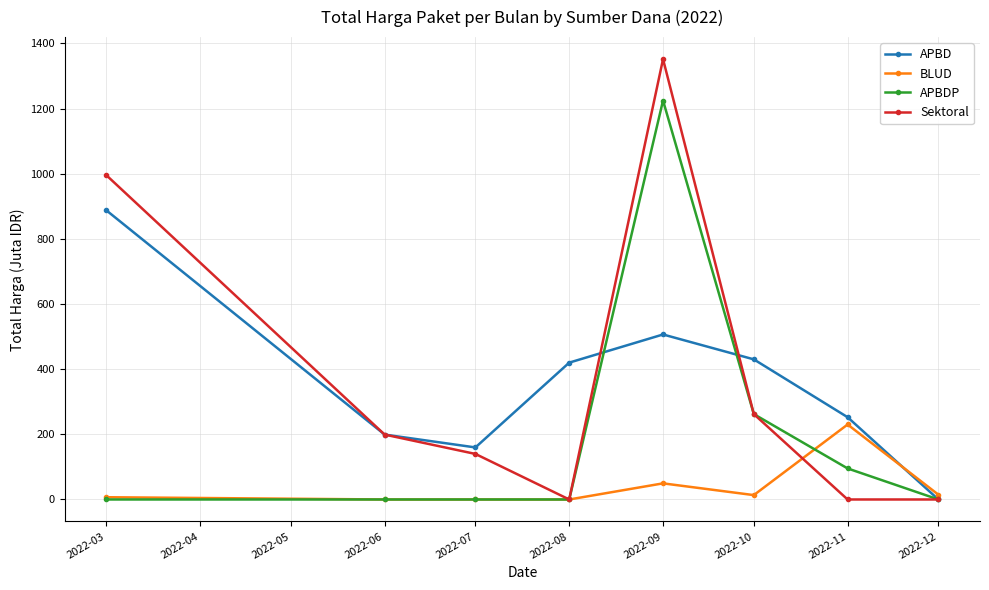

Rank the series by their maximum value, from lowest to highest.

BLUD, APBD, APBDP, Sektoral